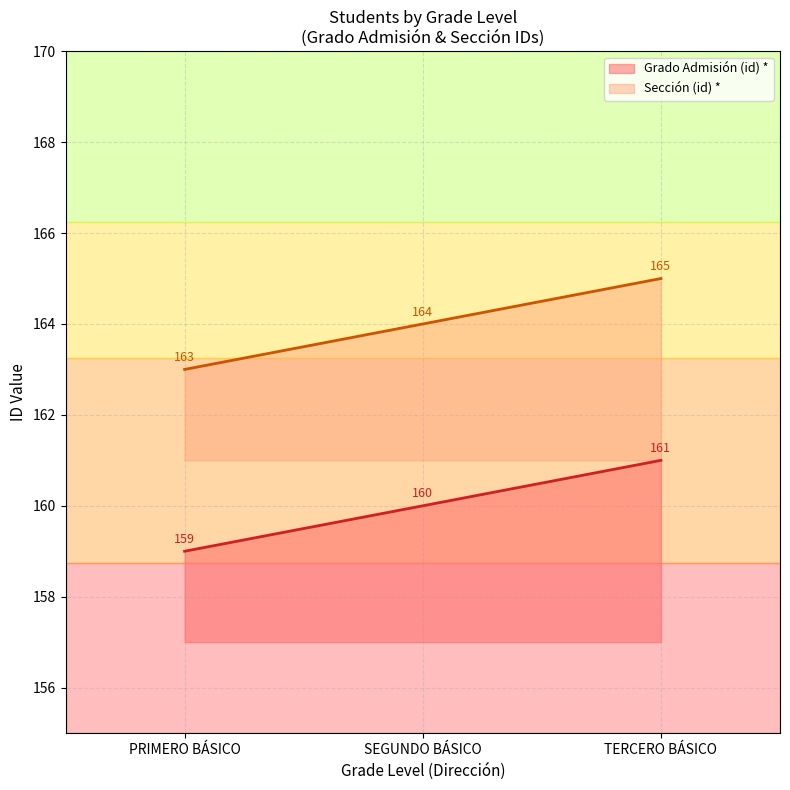

Which series has the largest range (max minus min)?

Grado Admisión (id) *